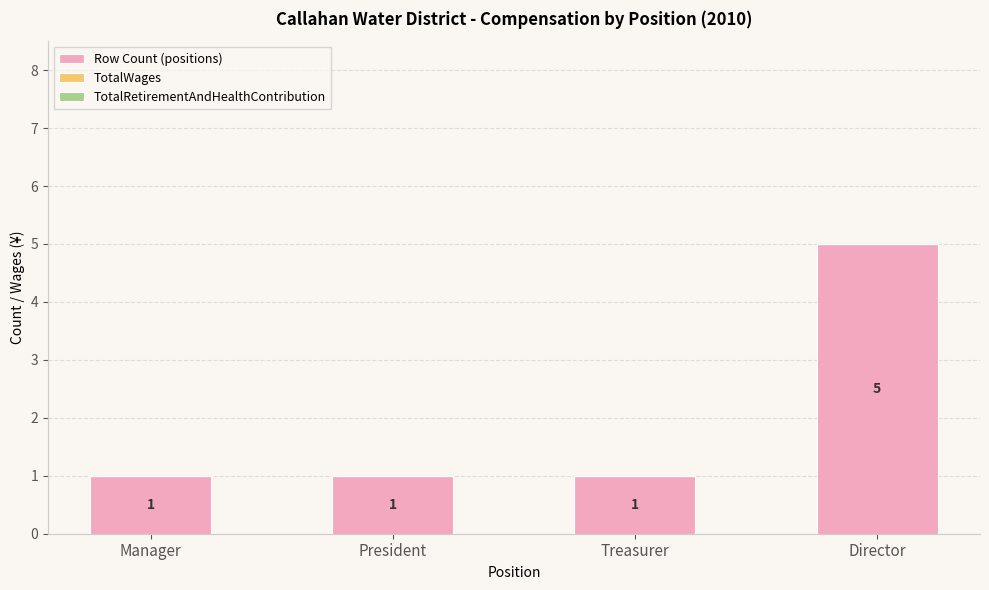

What is the label of the 2nd bar from the right?

Treasurer